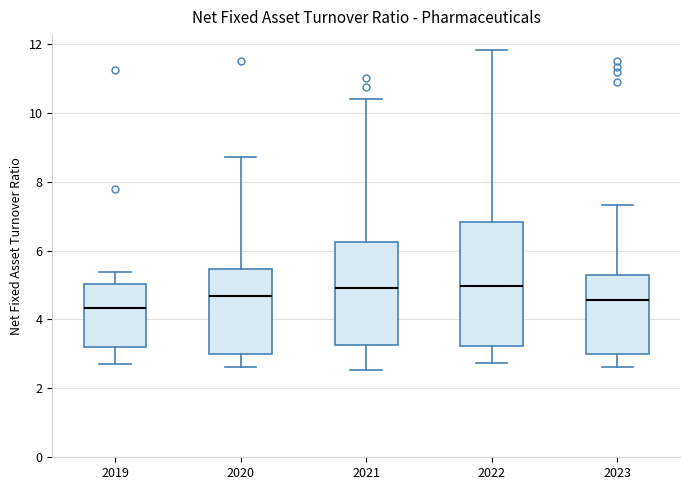

Comparing the boxes themselves (not the whiskers), which one is the tallest?

2022